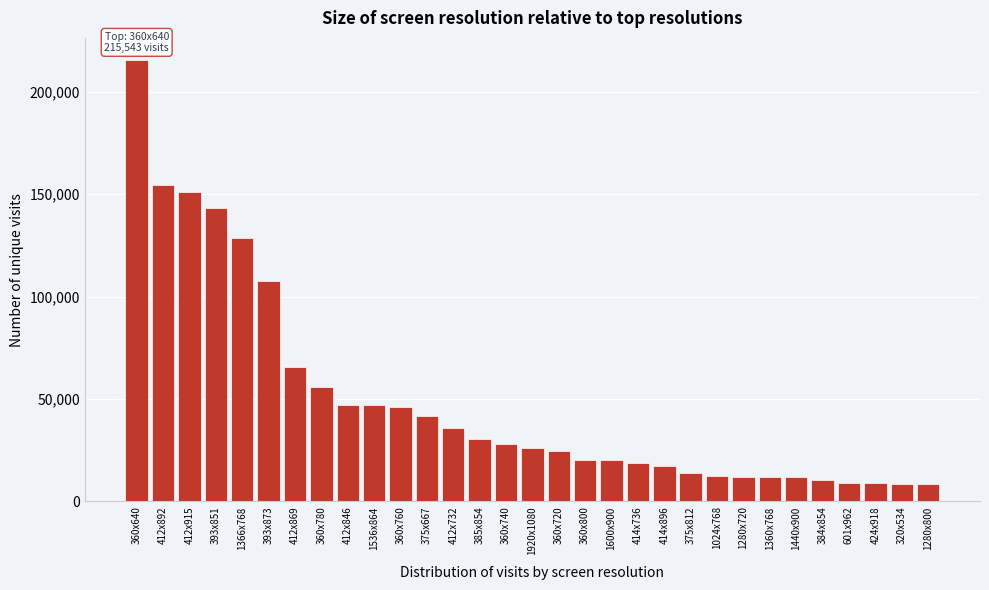

What is the label of the 4th bar from the left?

393x851